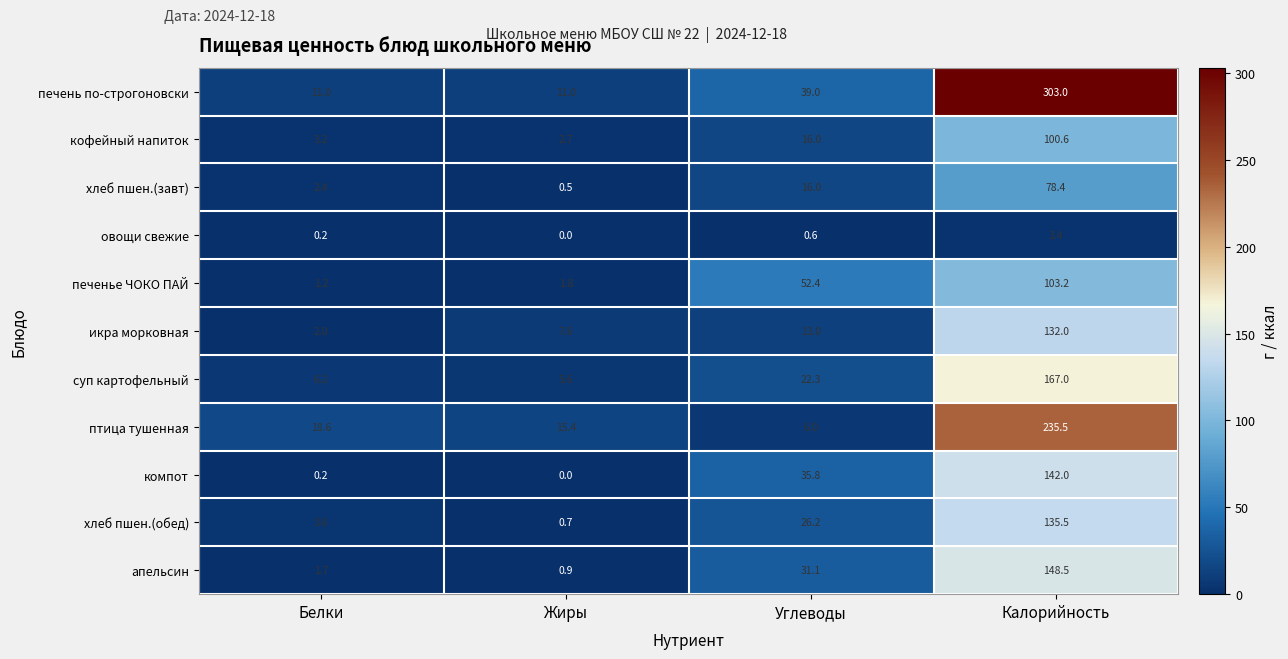

What is the average value of the компот series?

44.5